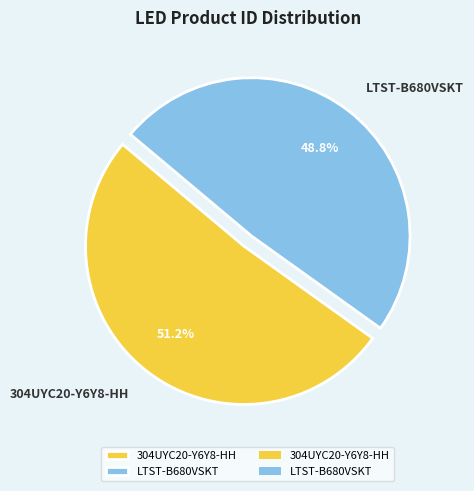

Which has a higher value, 304UYC20-Y6Y8-HH or LTST-B680VSKT?

304UYC20-Y6Y8-HH